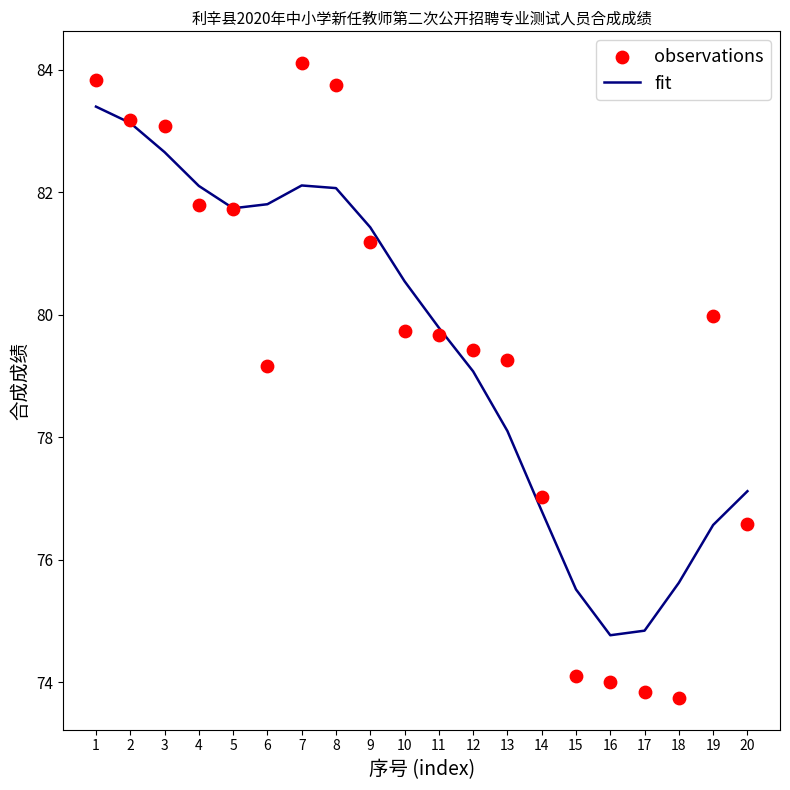

Which series contains the highest Y value?

observations